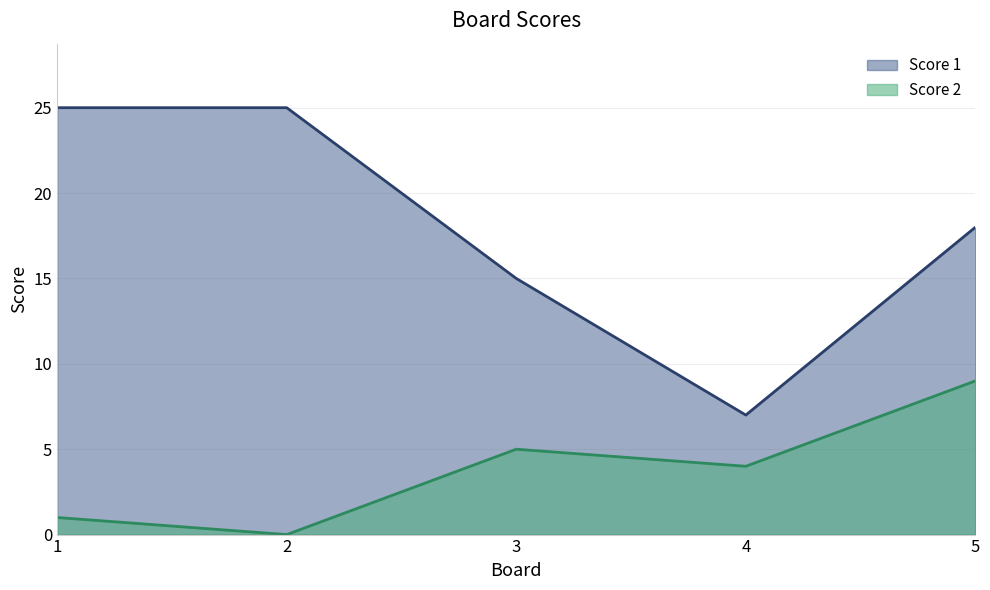

How many categories are shown in the chart?

5